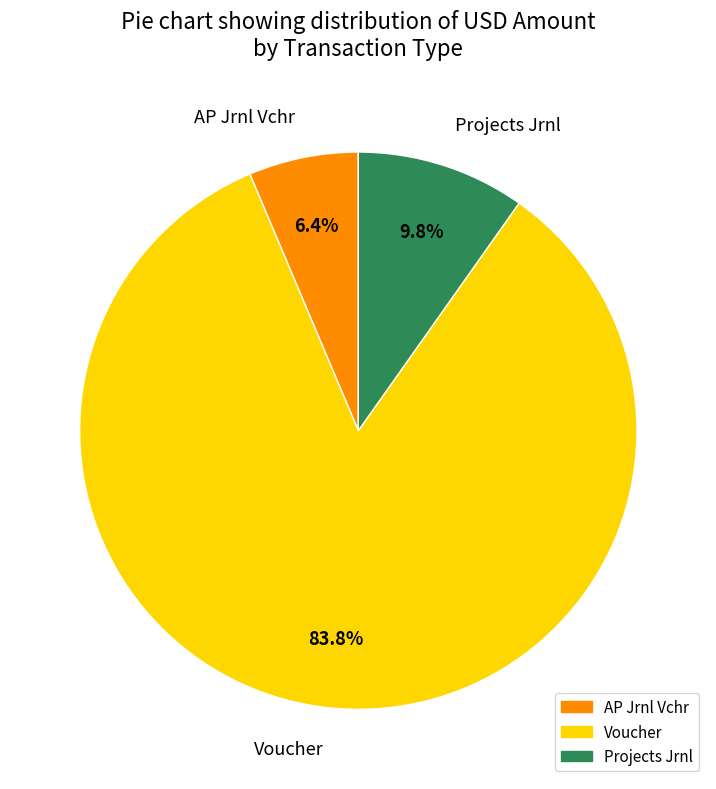

Does any single category account for the majority?

Yes